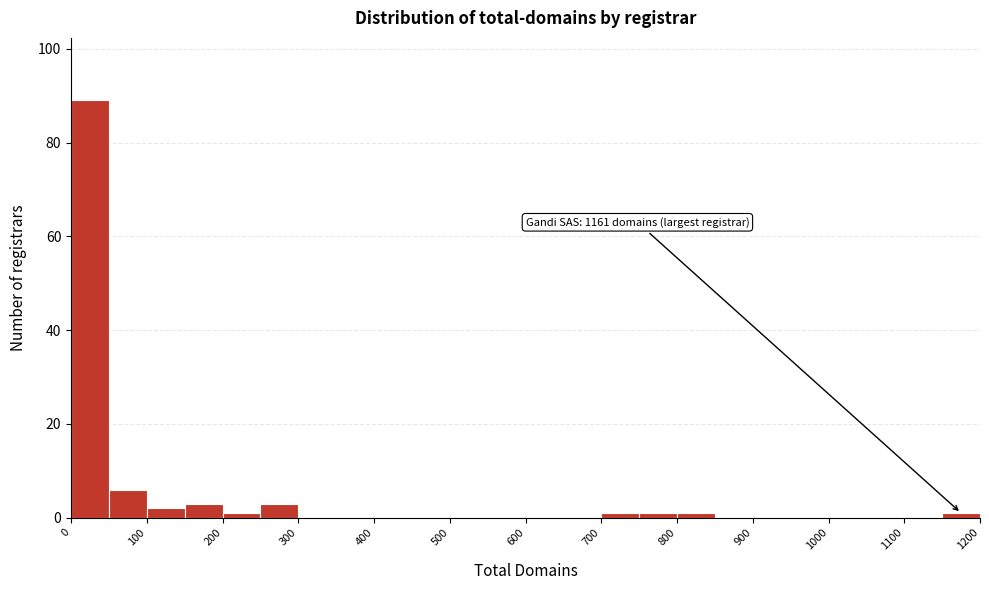

Which range on the x-axis has the tallest bar?

0 to 50